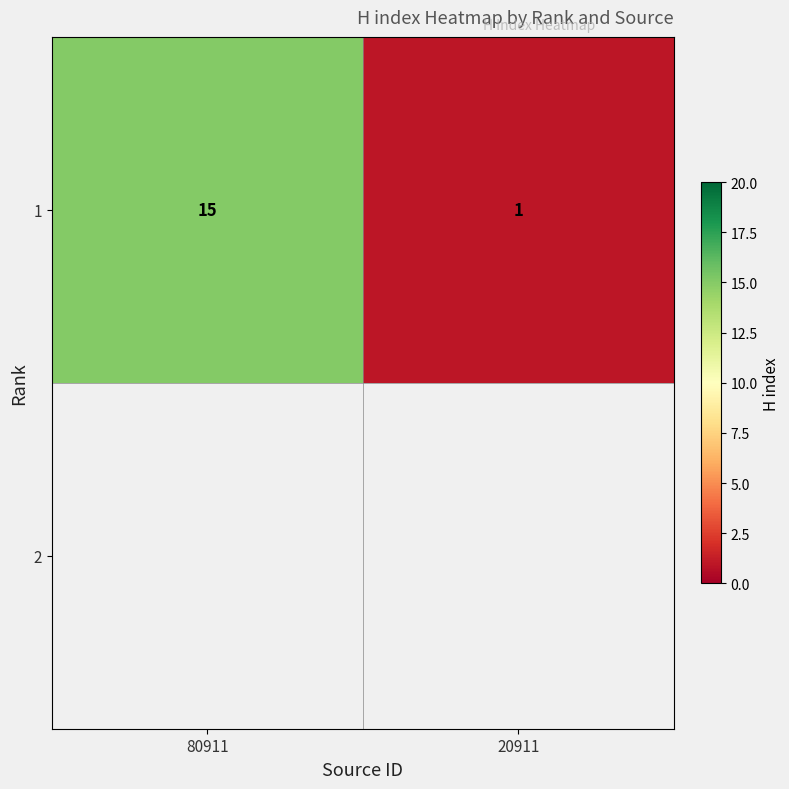

Reading left to right, what are all the values shown in this chart?

80911=15	20911=1